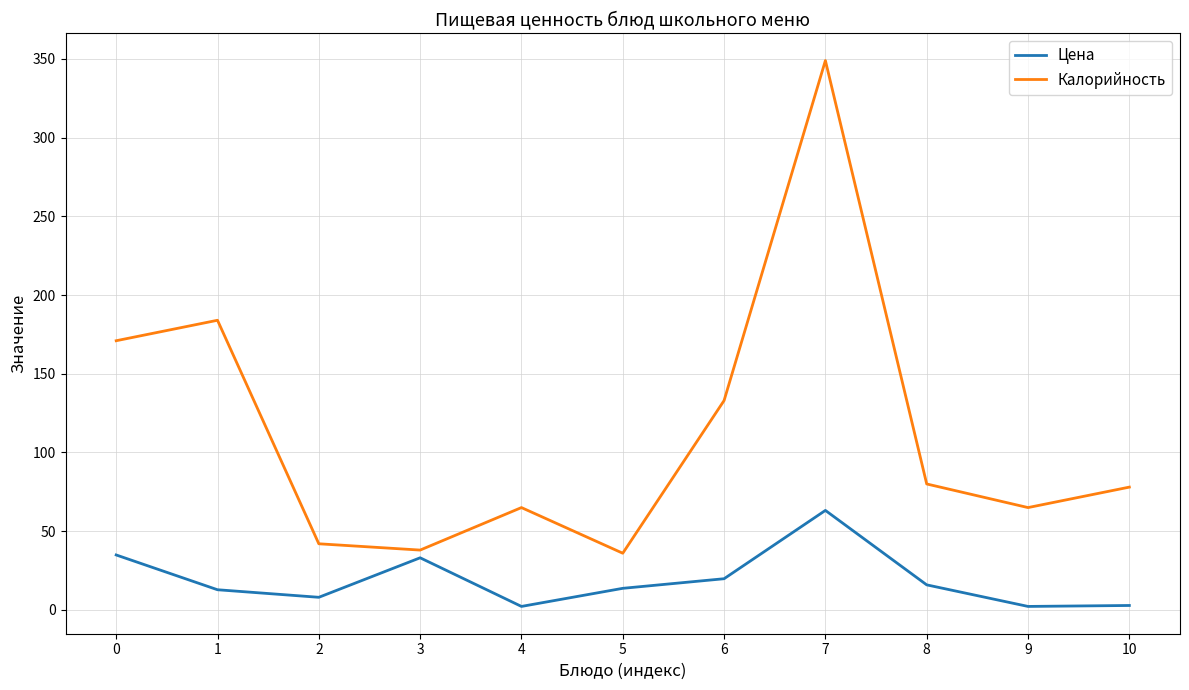

True or false: Калорийность and Цена intersect in this chart.

False